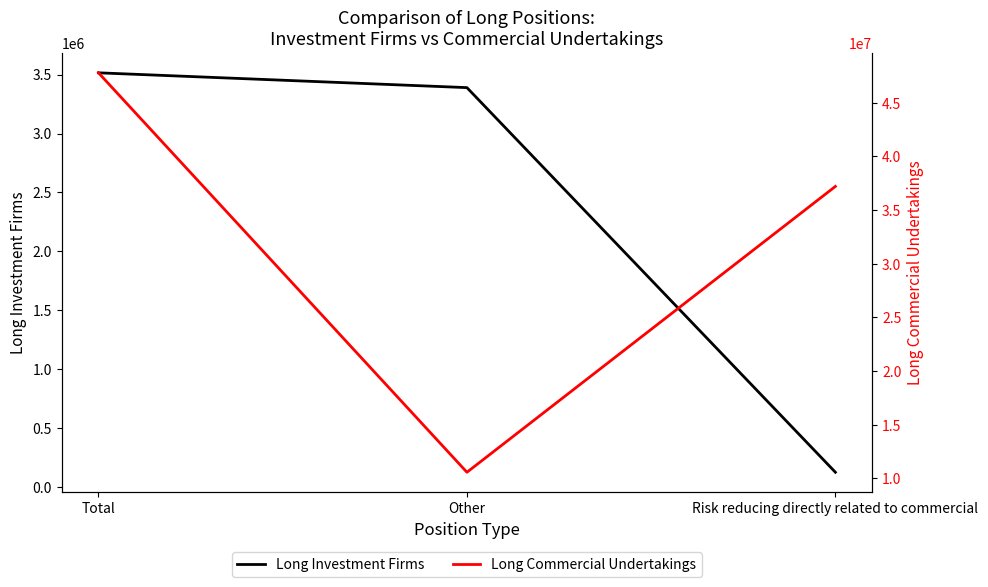

Reading left to right, transcribe all the data shown in this chart.

Long Investment Firms: 3515553	3389889	125664
Long Commercial Undertakings: 47785115	10581234	37203881